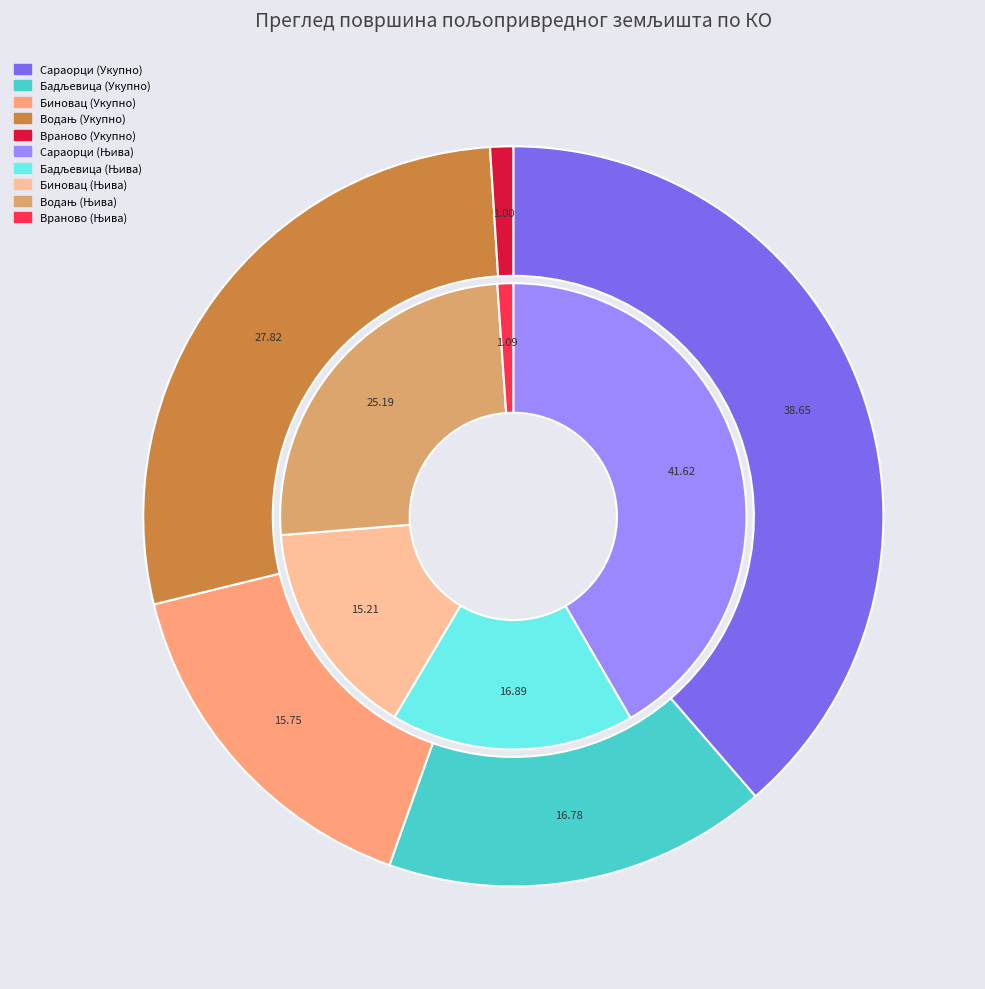

Which category has the smallest portion of the pie?

Враново